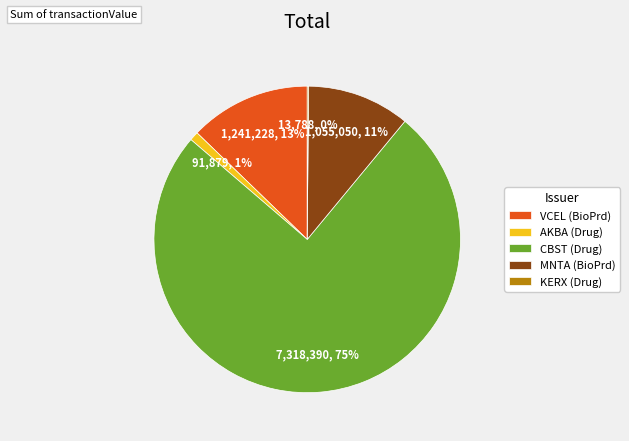

Which category has the biggest portion of the pie?

CBST (Drug)